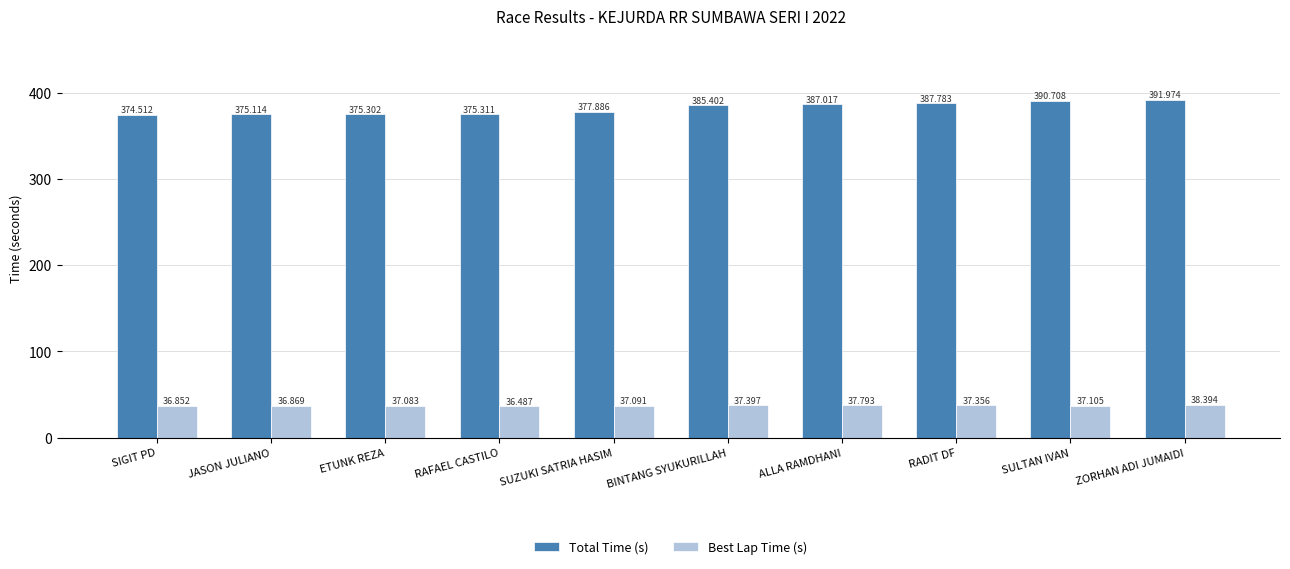

What is the label of the 1st bar from the right?

ZORHAN ADI JUMAIDI